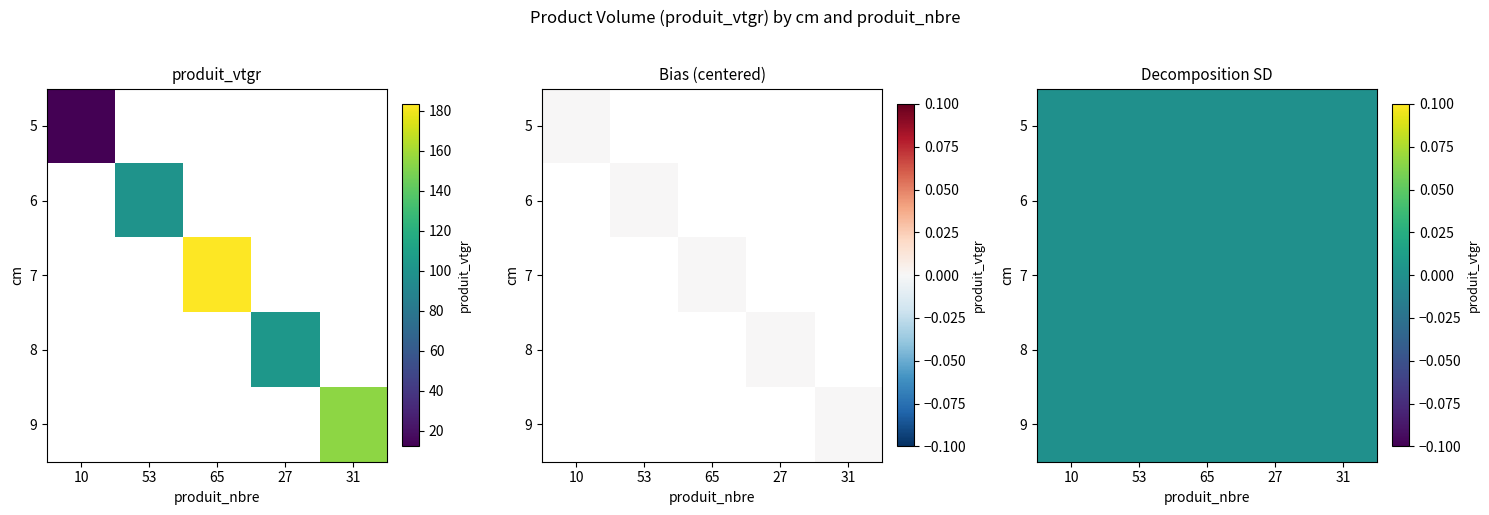

Rank the categories by 7 value from lowest to highest.

10, 53, 27, 31, 65